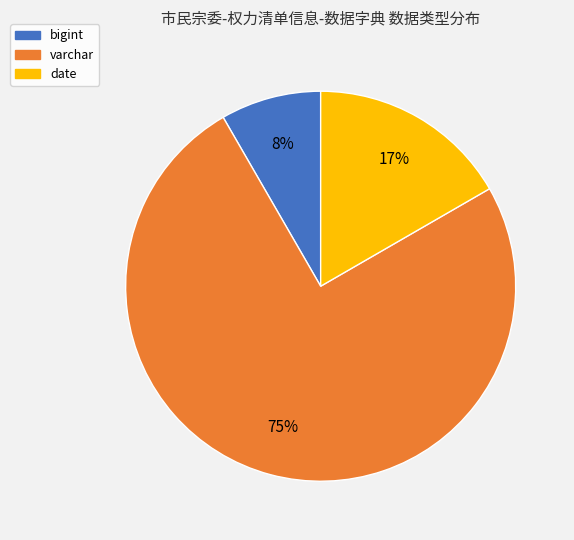

To the nearest percent, what is the average slice percentage?

33%